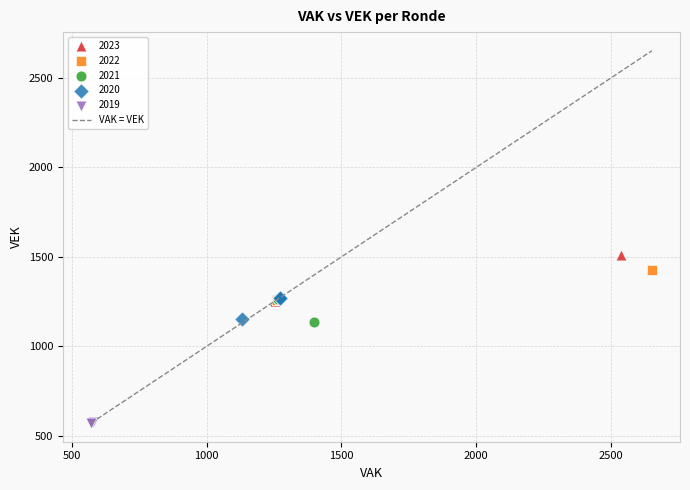

Which series reaches the minimum Y coordinate?

2019